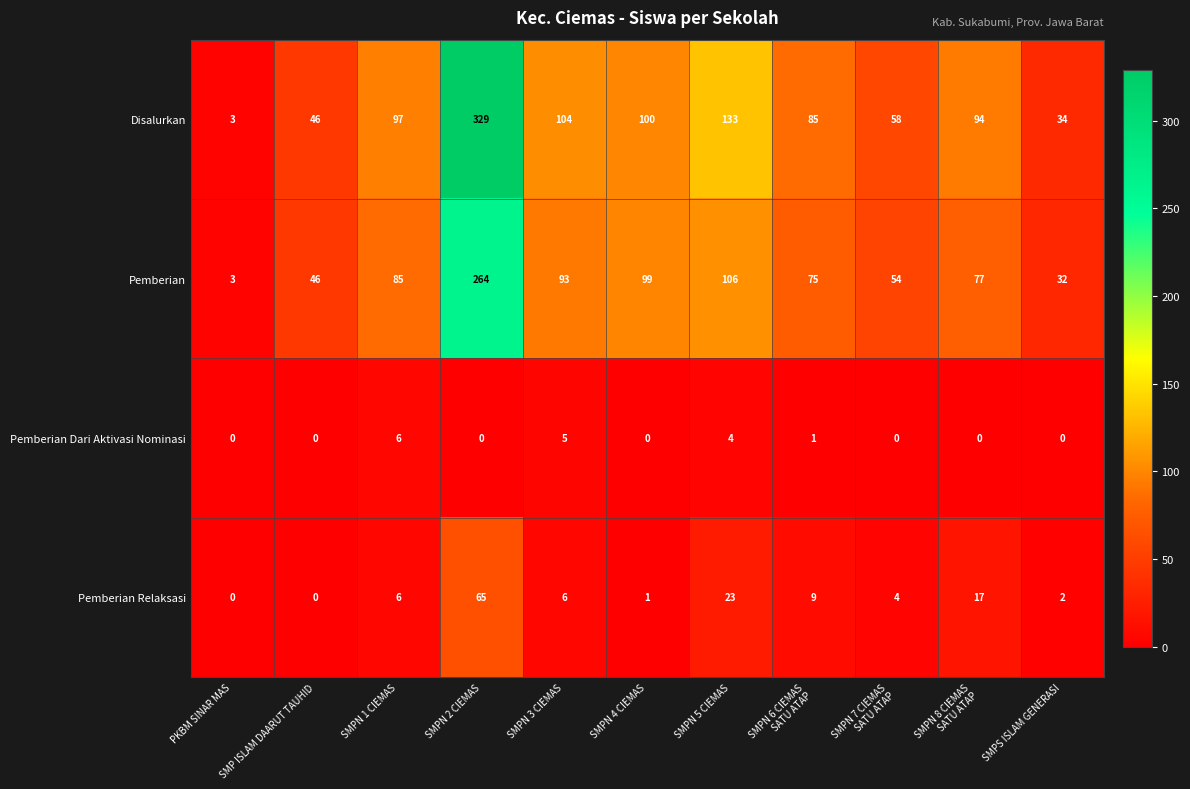

What is the total value across all series at SMPN 6 CIEMAS
SATU ATAP?

170